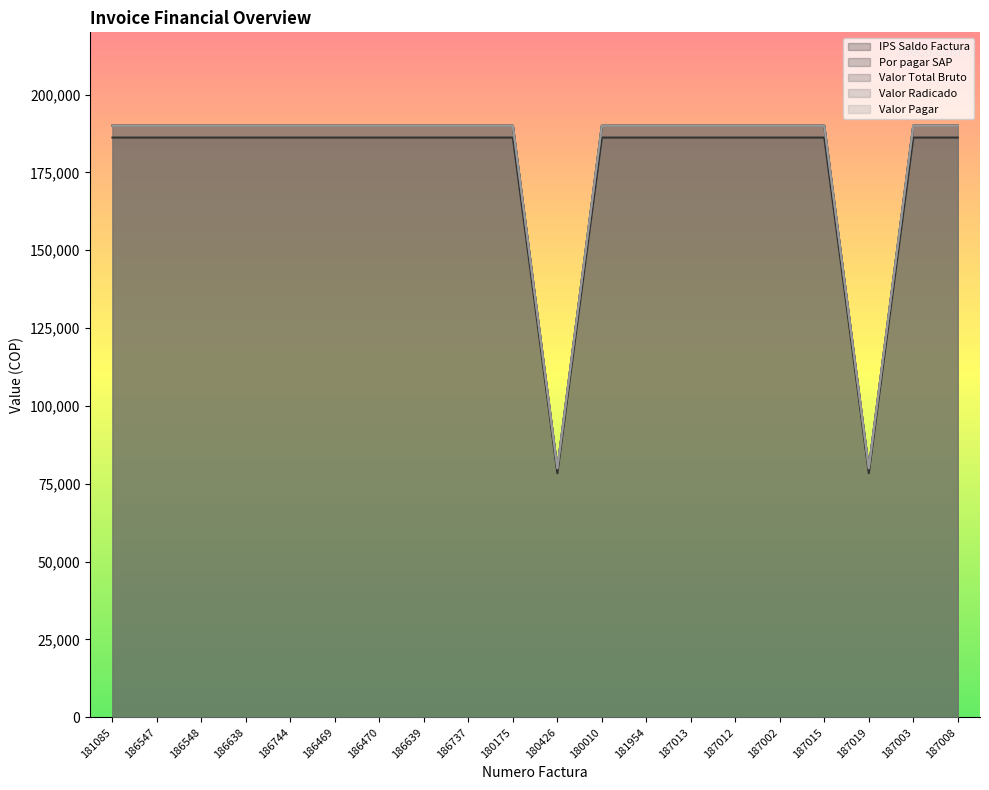

True or false: Por pagar SAP and Valor Radicado cross at least once.

False